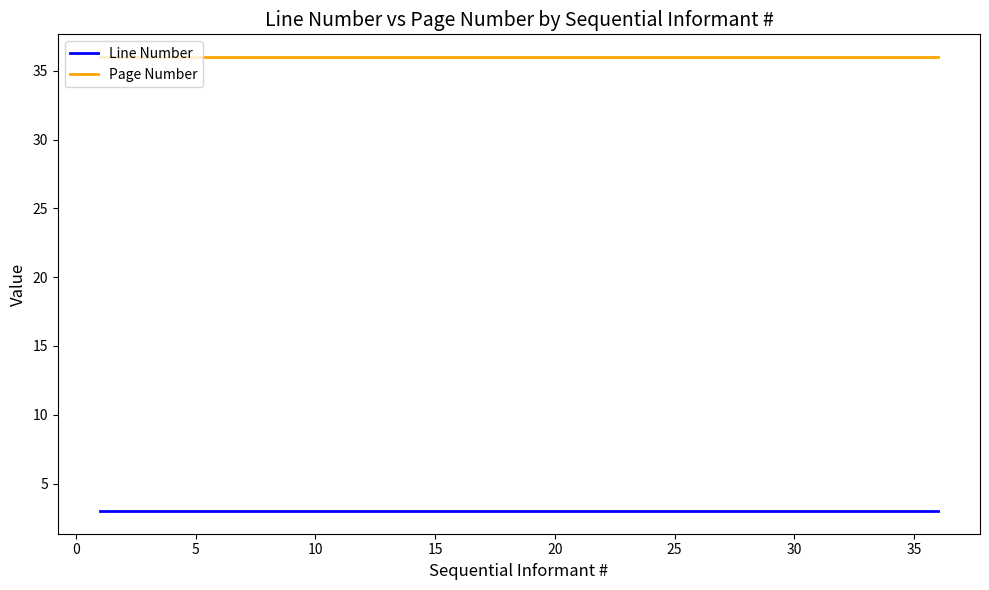

Rank the series by their maximum value, from highest to lowest.

Page Number, Line Number